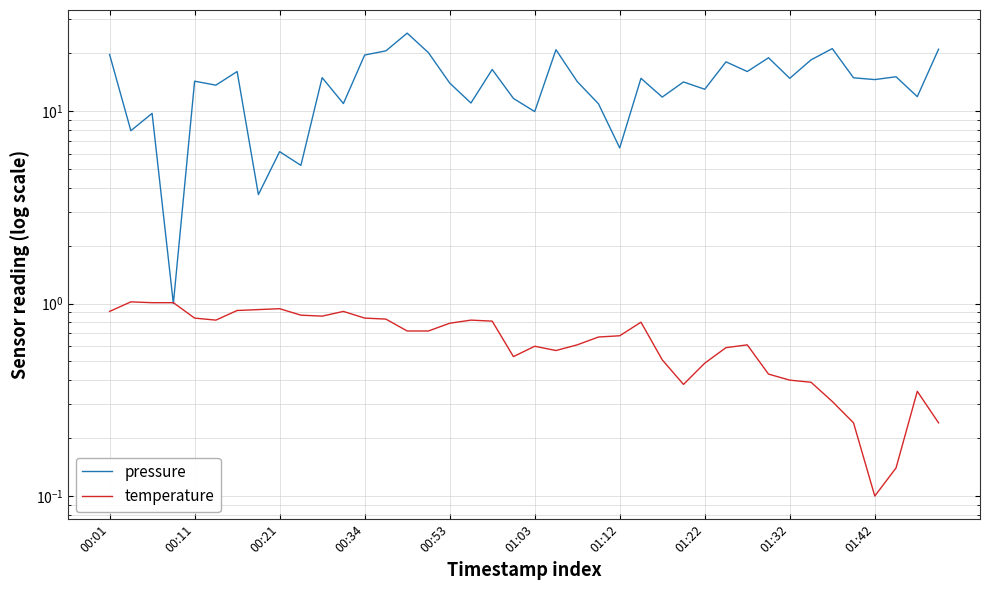

Read the temperature value at 00:53.

0.8